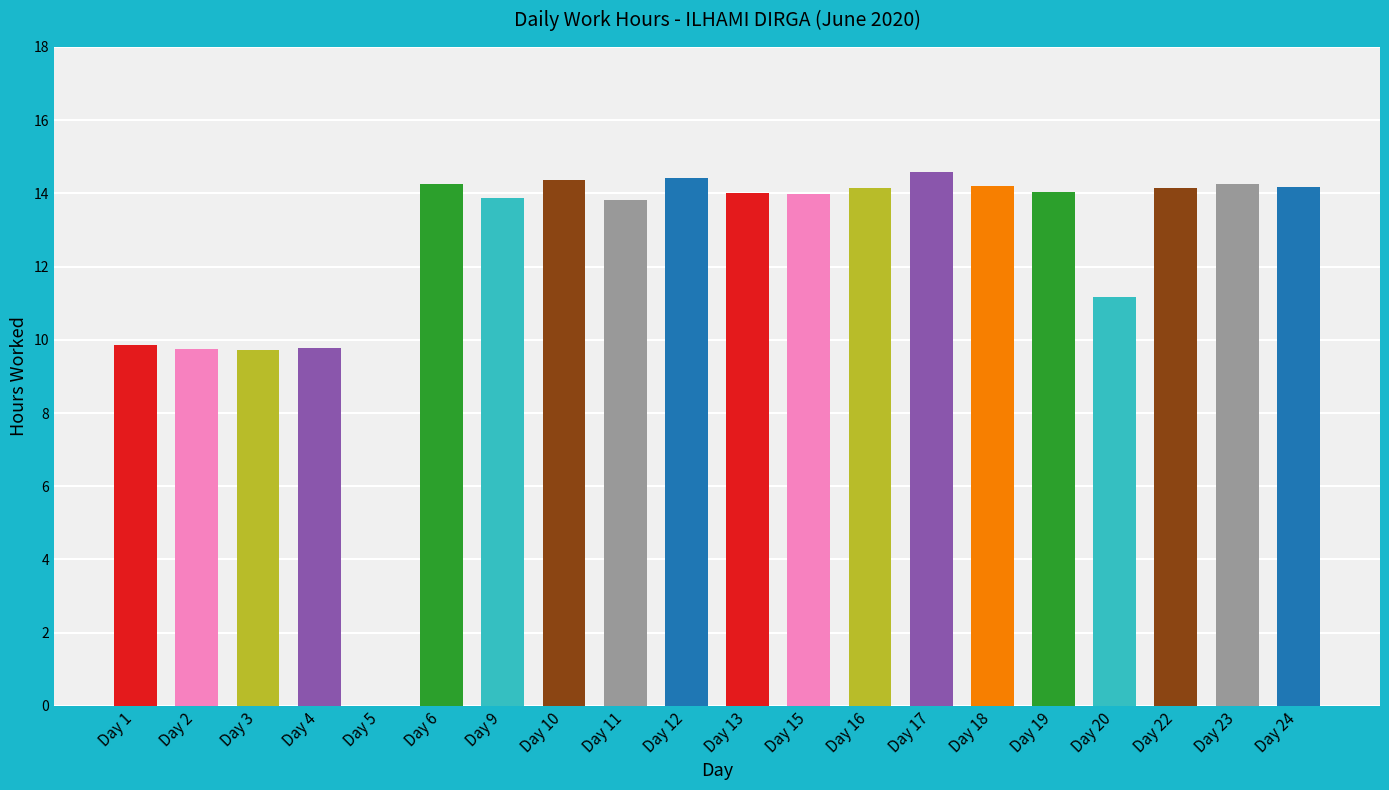

What is the change in value from Day 3 to Day 6?

+4.5